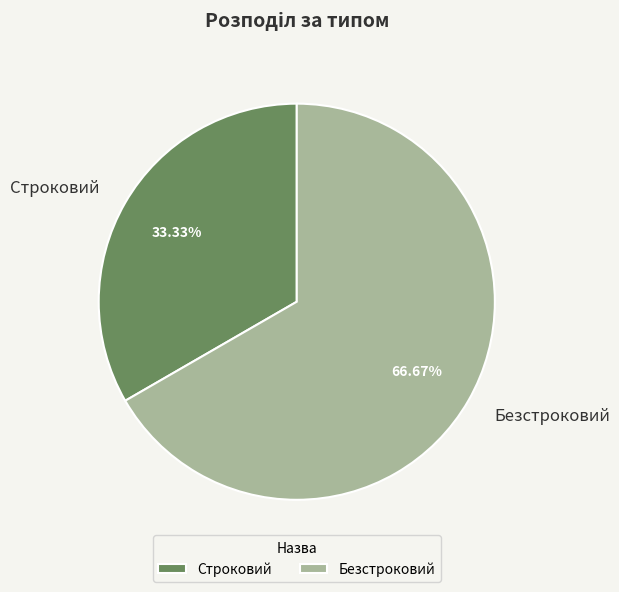

How many slices are in this pie chart?

2